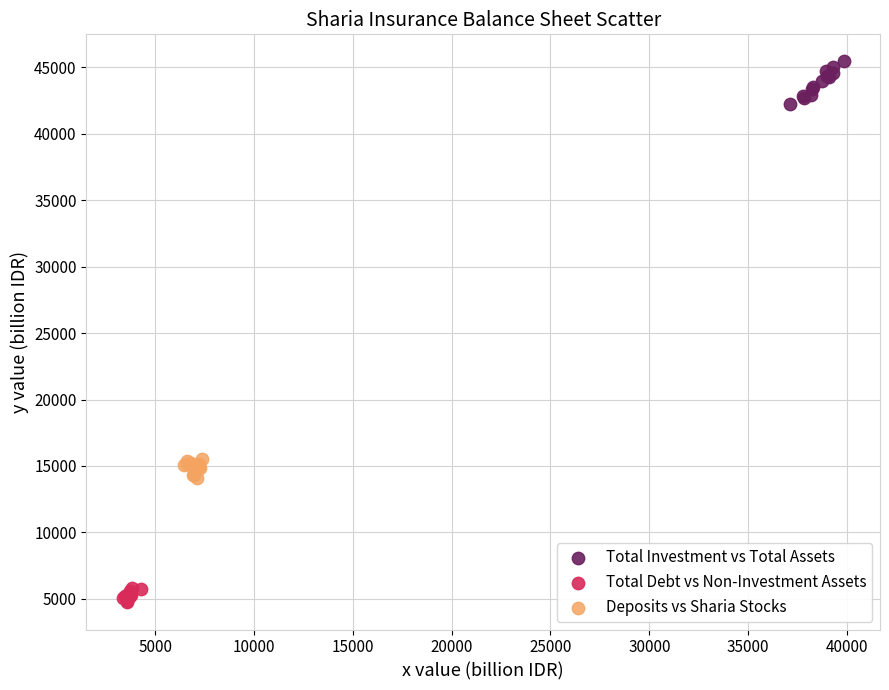

Which series contains the highest Y value?

Total Investment vs Total Assets